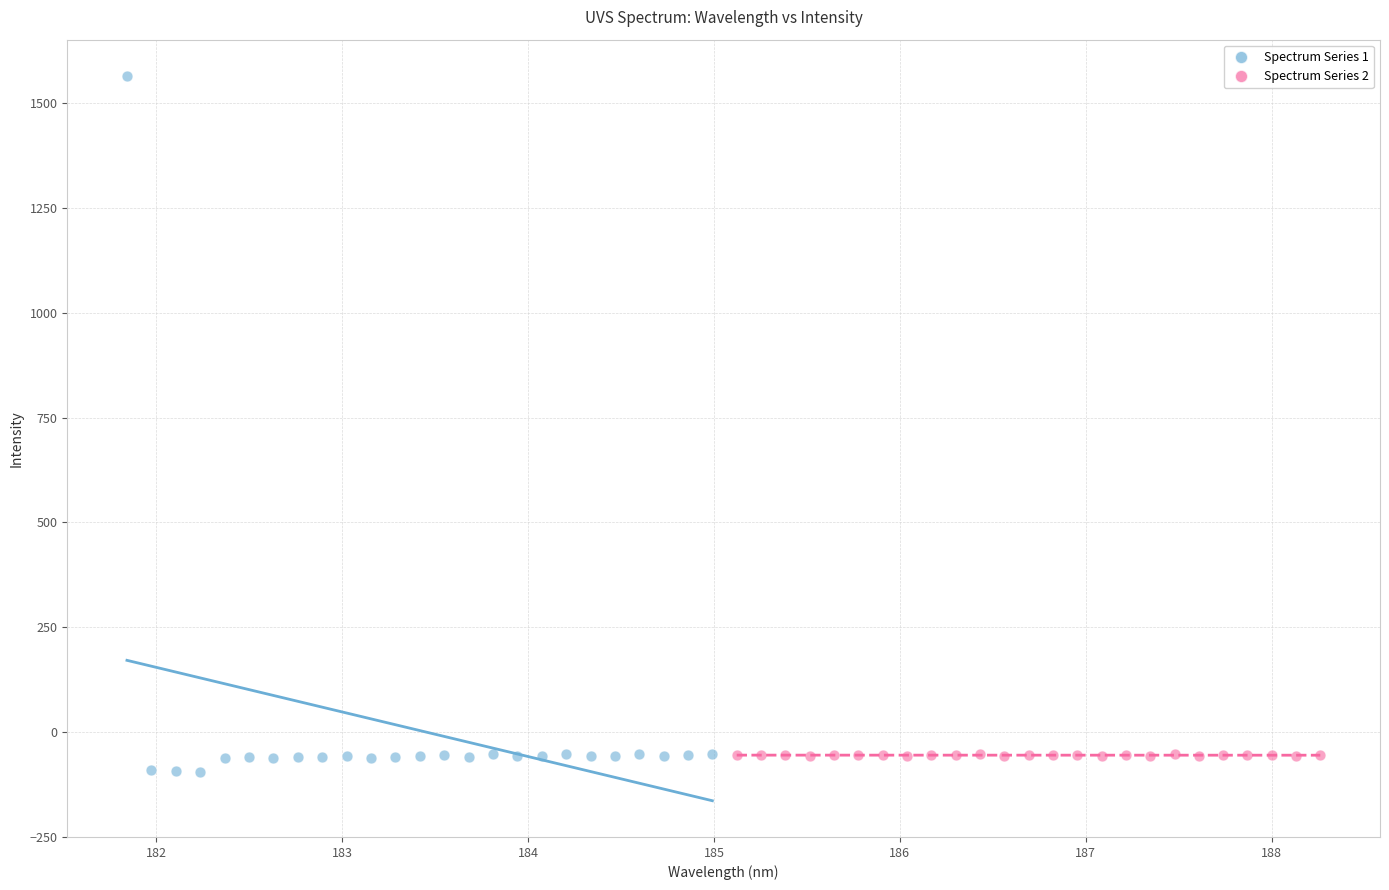

Which series contains the highest Y value?

Spectrum Series 1